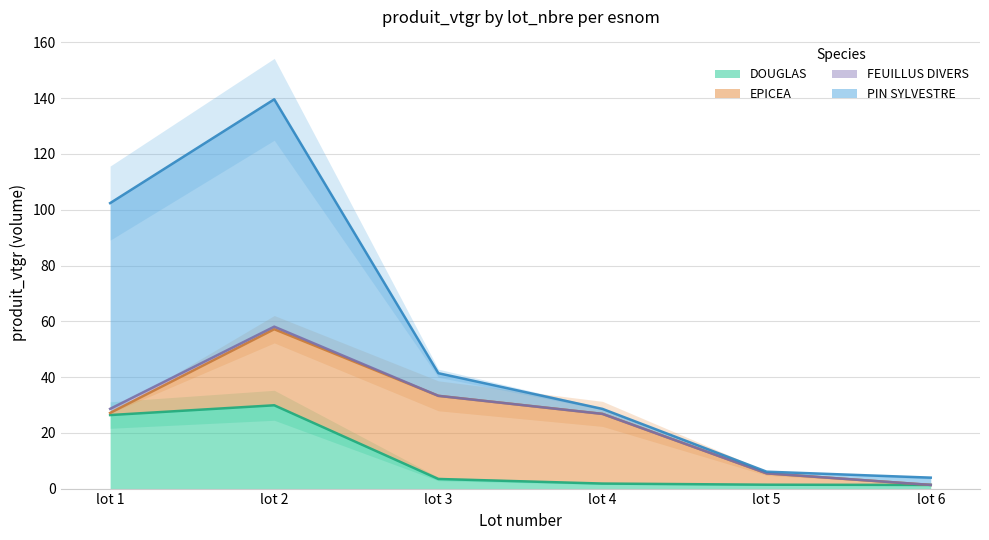

Which series changed the most between lot 4 and lot 5?

EPICEA